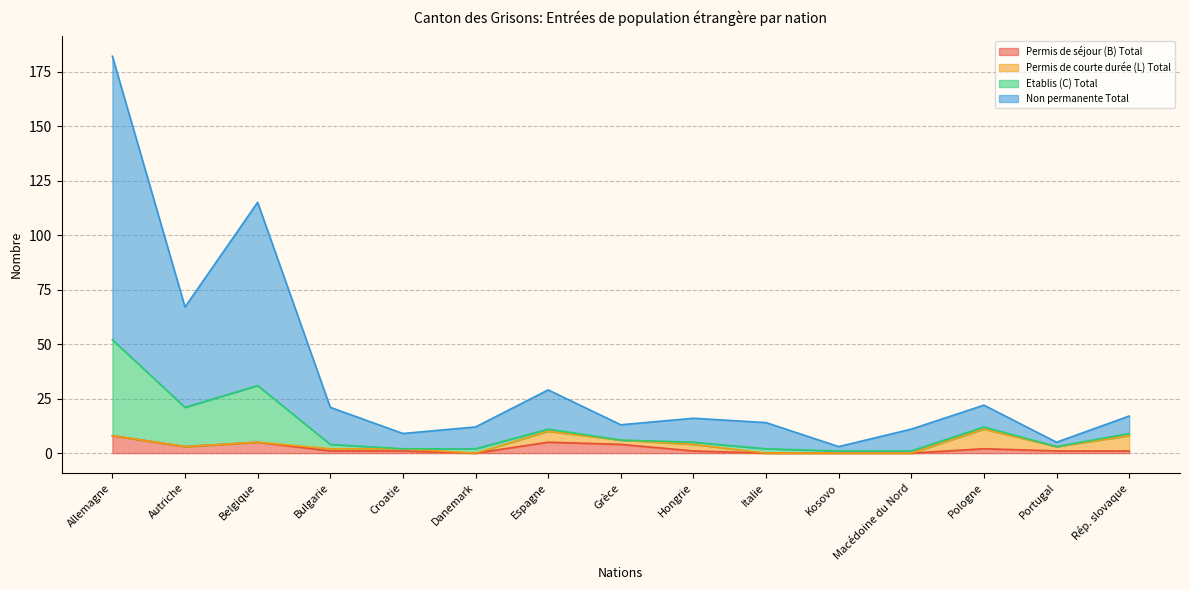

What are all the series names shown in the legend?

Permis de séjour (B) Total, Permis de courte durée (L) Total, Etablis (C) Total, Non permanente Total